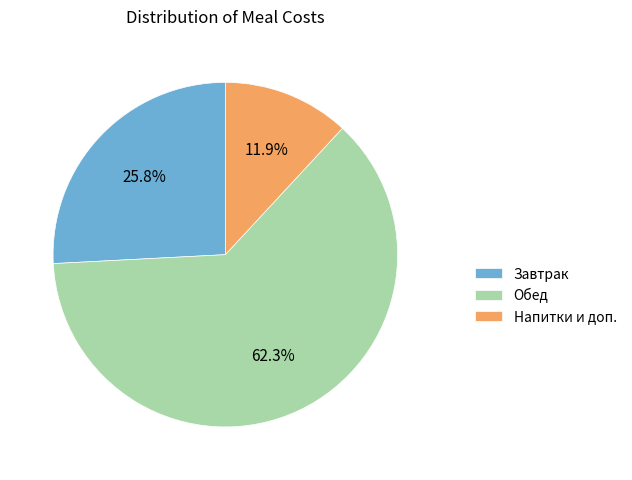

Between Напитки и доп. and Завтрак, which is larger?

Завтрак